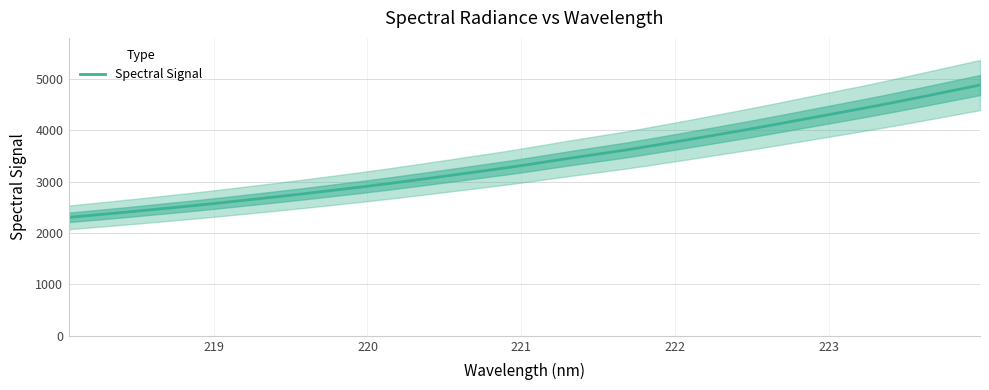

What is the lowest value of the Spectral Signal series?

2304.5